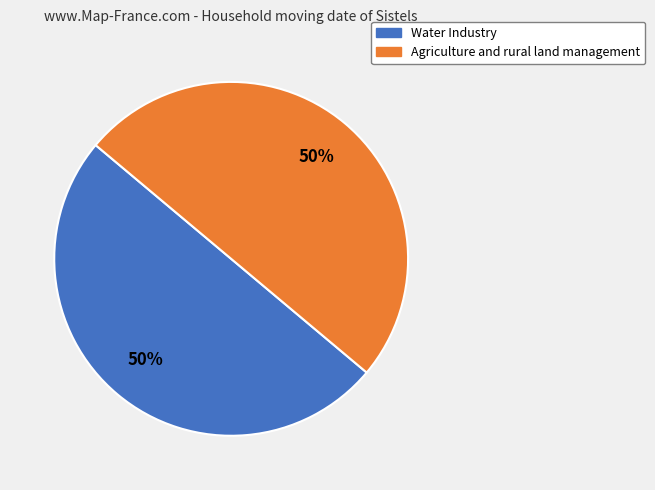

To the nearest percent, what is the combined percentage of Water Industry and Agriculture and rural land management?

100%